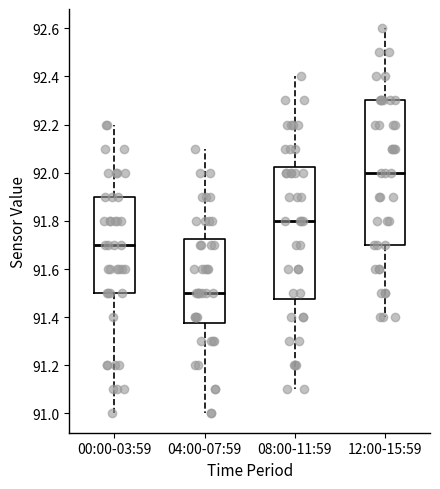

Which box has the lowest median line?

04:00-07:59